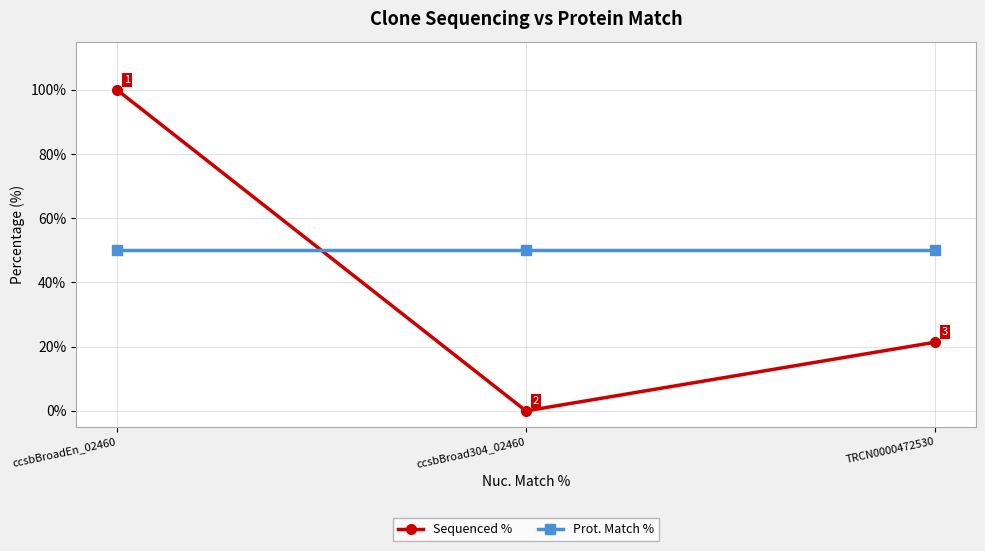

Rank the series by their maximum value, from highest to lowest.

Sequenced %, Prot. Match %